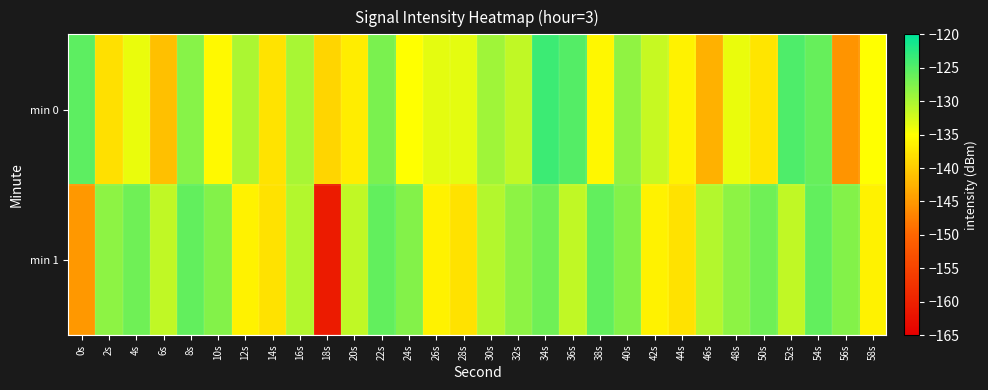

Which series has the widest spread of values?

min 1